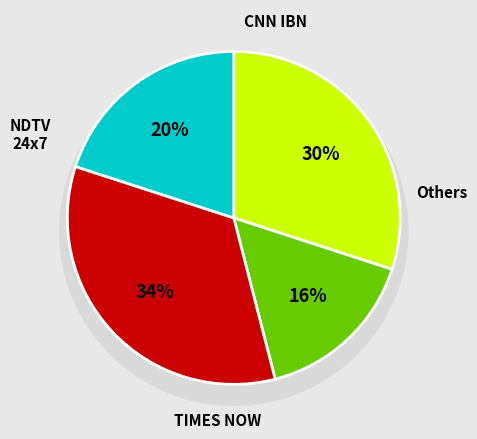

Is it true that Attack is 46% of the pie?

False